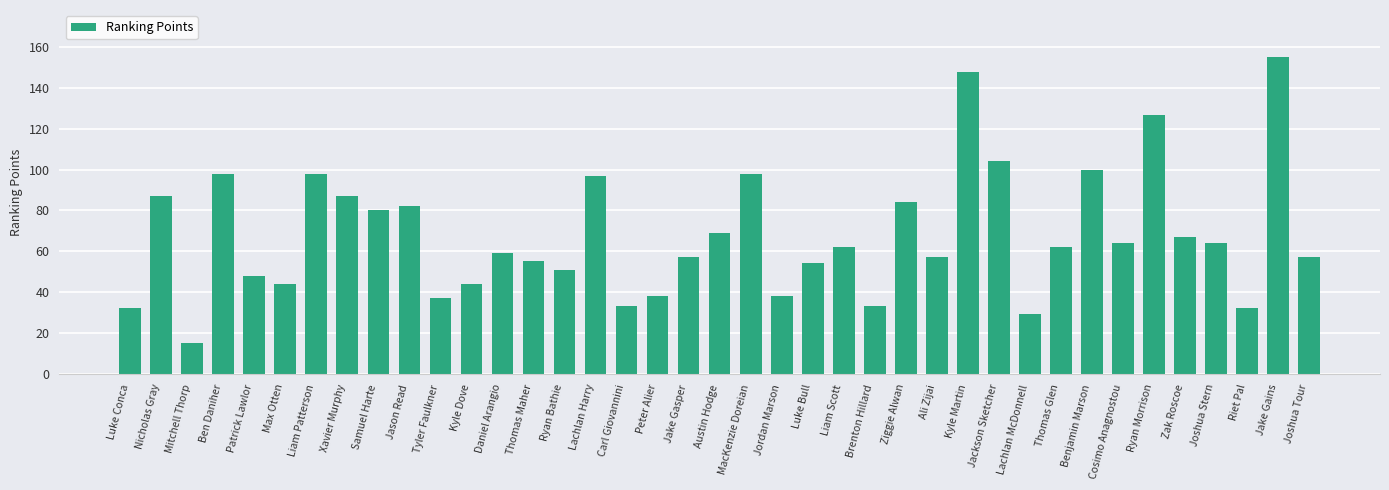

What value does the data have at Thomas Maher, to the nearest 50?

50